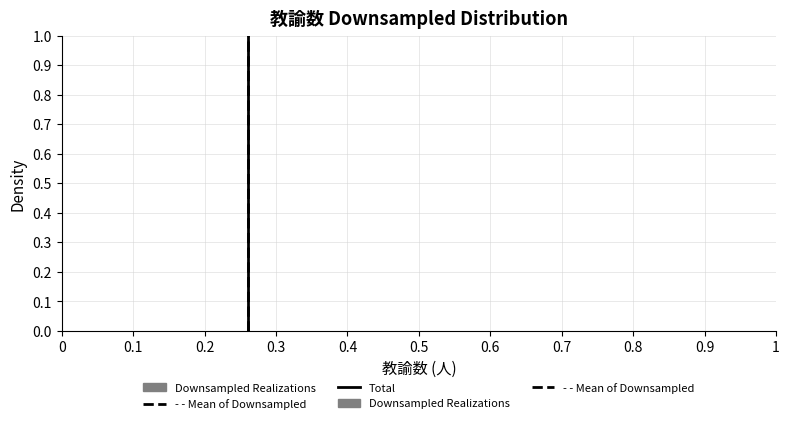

True or false: the data shows 0.0 at 0.5.

True